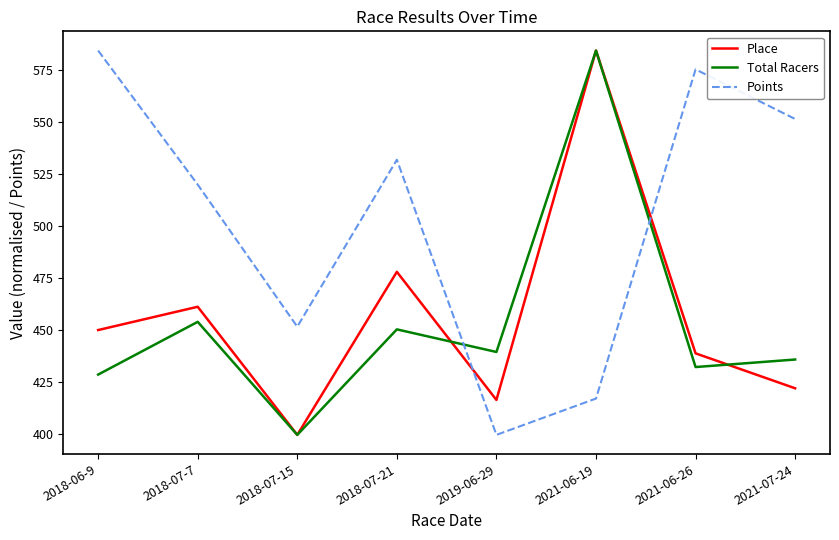

What is the difference between the second highest and second lowest values in the Place series?

61.6